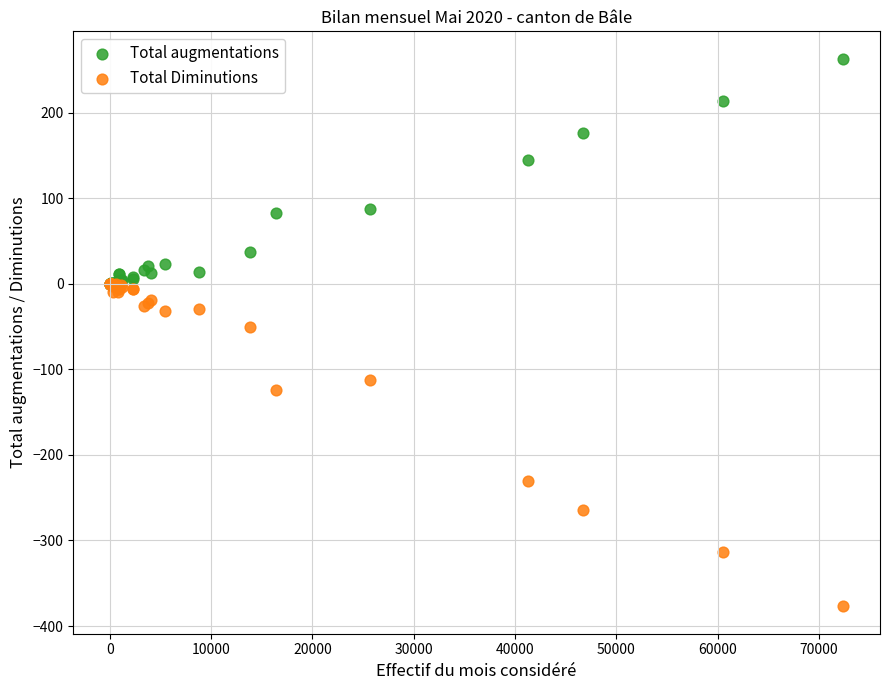

In the Total Diminutions series, what Y value is closest to -188?

-230